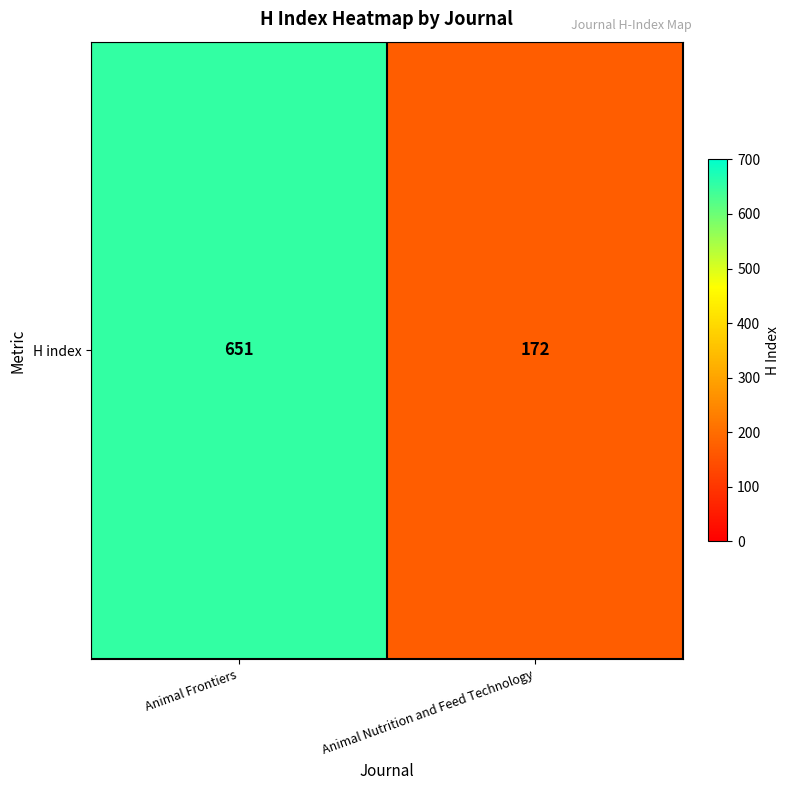

Approximately how many times larger is the value at Animal Frontiers compared to Animal Nutrition and Feed Technology?

3.8